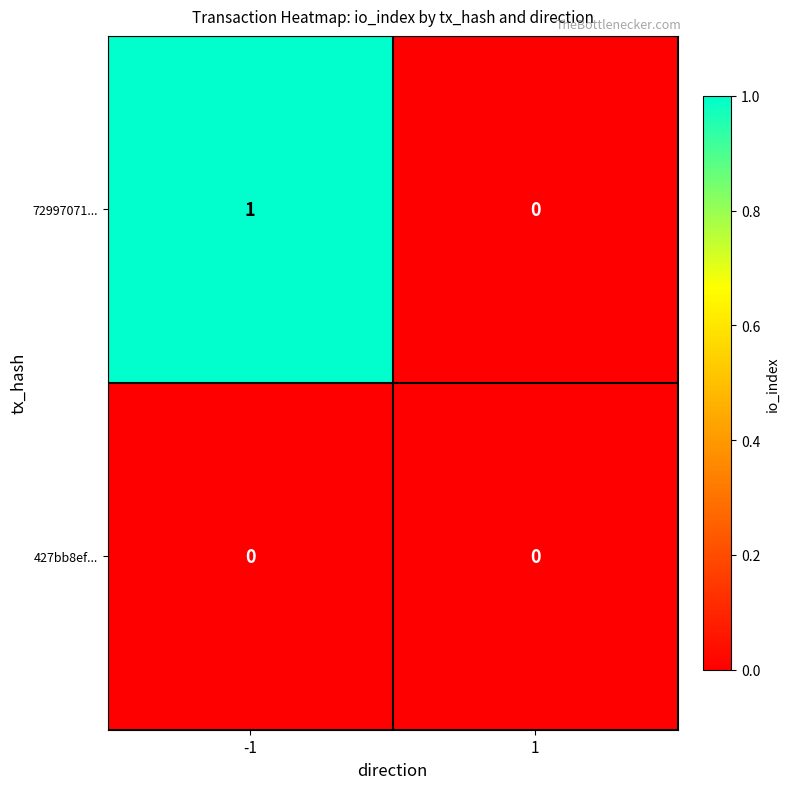

At which category is the sum across all series the highest?

-1